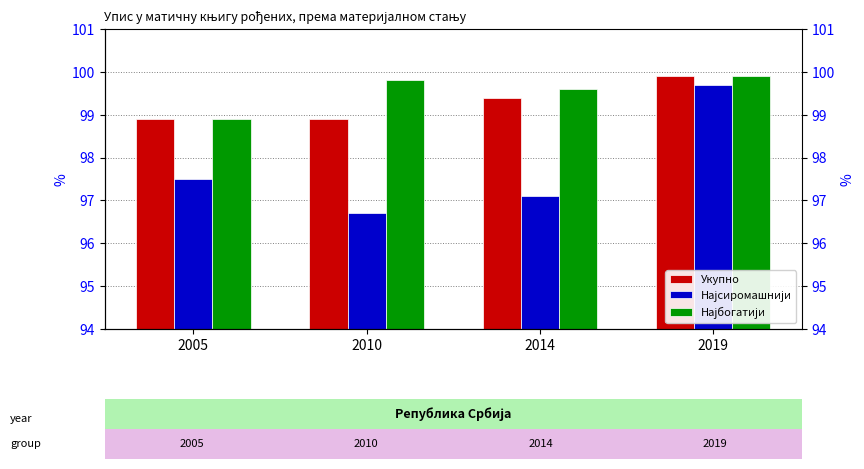

Which category has the highest value in the Најбогатији series?

2019